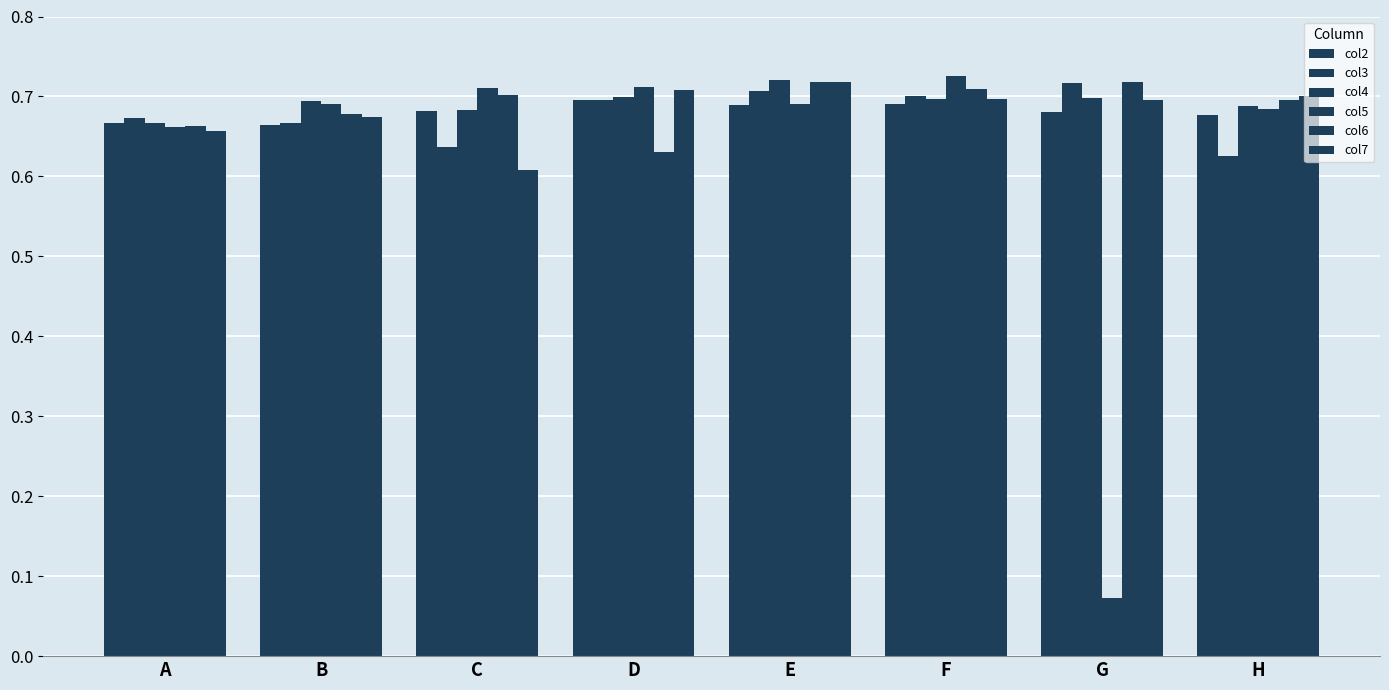

What is the sum of all col4 values?

5.5